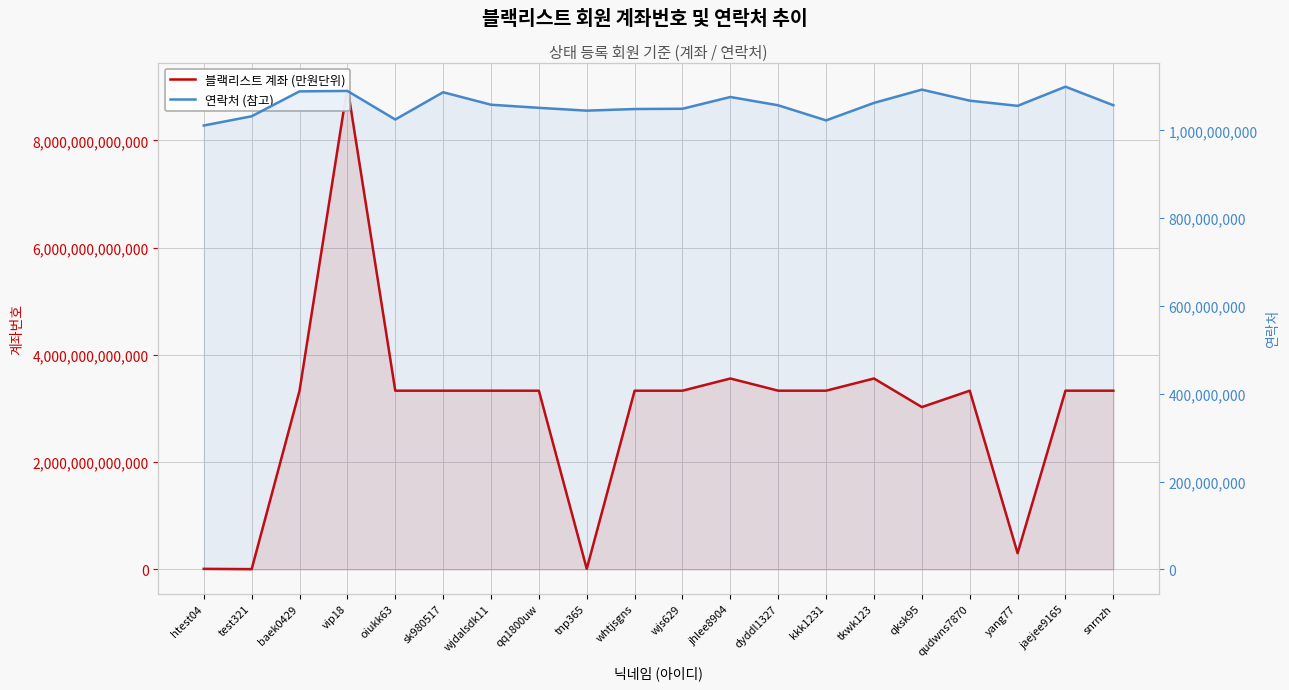

What are all the series names shown in the legend?

블랙리스트 계좌 (만원단위), 연락처 (참고)